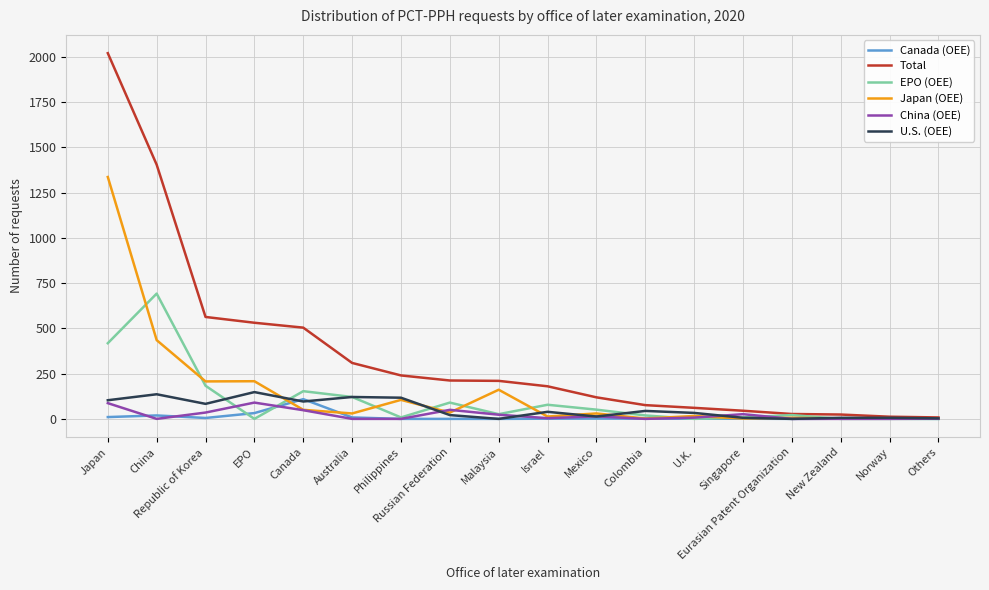

Which series has the largest range (max minus min)?

Total